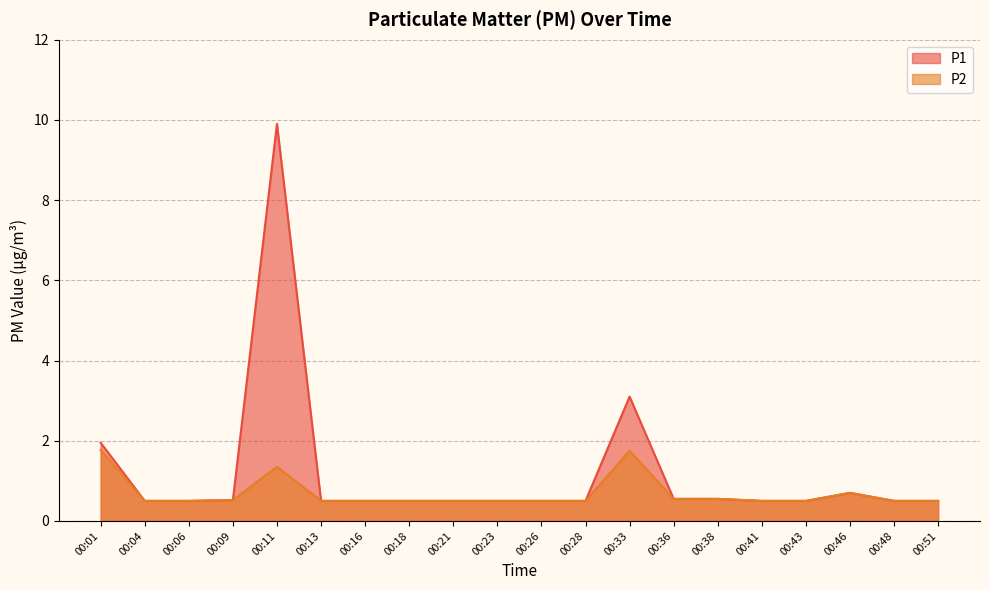

List the labels in order of P1 value, largest first.

00:11, 00:33, 00:01, 00:46, 00:36, 00:38, 00:09, 00:04, 00:06, 00:13, 00:16, 00:18, 00:21, 00:23, 00:26, 00:28, 00:41, 00:43, 00:48, 00:51